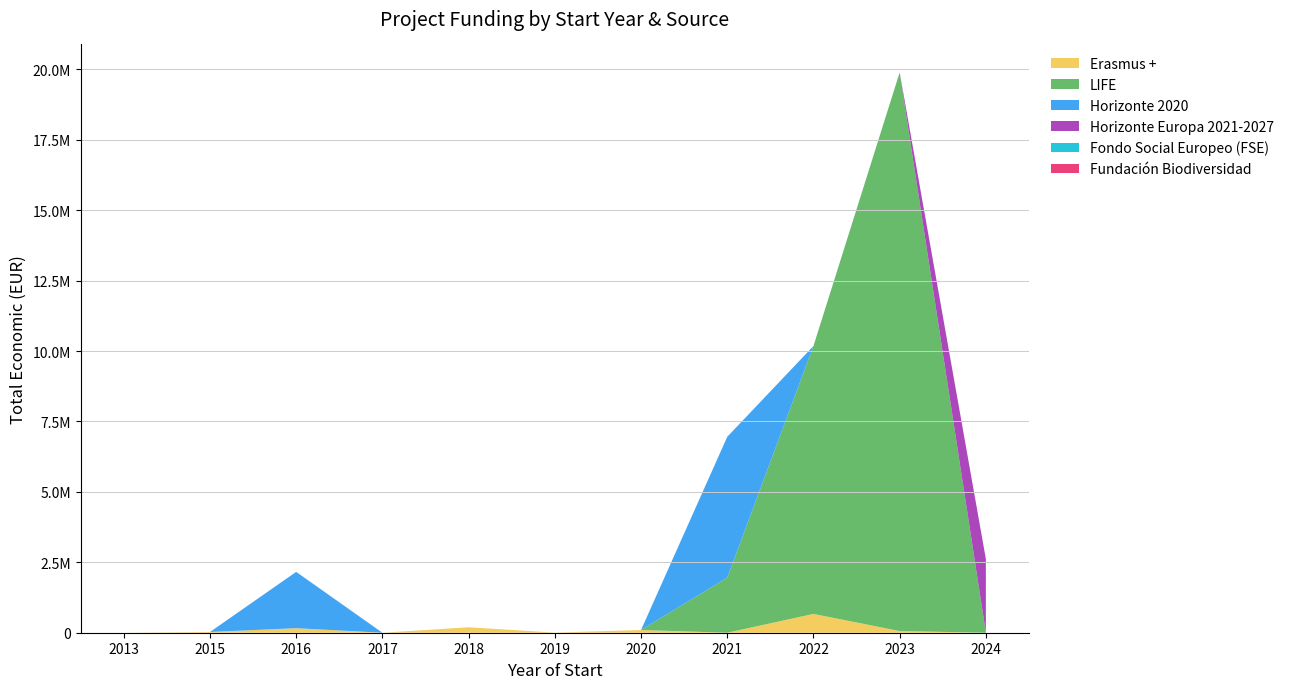

Reading right to left, list all the values displayed in this chart.

Erasmus +: 2024=0	2023=60000	2022=668285	2021=0	2020=96497	2019=4805	2018=193727	2017=0	2016=160541	2015=26442	2013=0
LIFE: 2024=0	2023=19829878	2022=9510215	2021=1954580	2020=0	2019=0	2018=0	2017=0	2016=0	2015=0	2013=0
Horizonte 2020: 2024=0	2023=0	2022=0	2021=4999563	2020=0	2019=0	2018=0	2017=0	2016=1999718	2015=0	2013=0
Horizonte Europa 2021-2027: 2024=2615435	2023=0	2022=0	2021=0	2020=0	2019=0	2018=0	2017=0	2016=0	2015=0	2013=0
Fondo Social Europeo (FSE): 2024=0	2023=0	2022=0	2021=0	2020=0	2019=0	2018=0	2017=0	2016=0	2015=0	2013=0
Fundación Biodiversidad: 2024=0	2023=0	2022=0	2021=0	2020=0	2019=0	2018=0	2017=0	2016=0	2015=0	2013=0